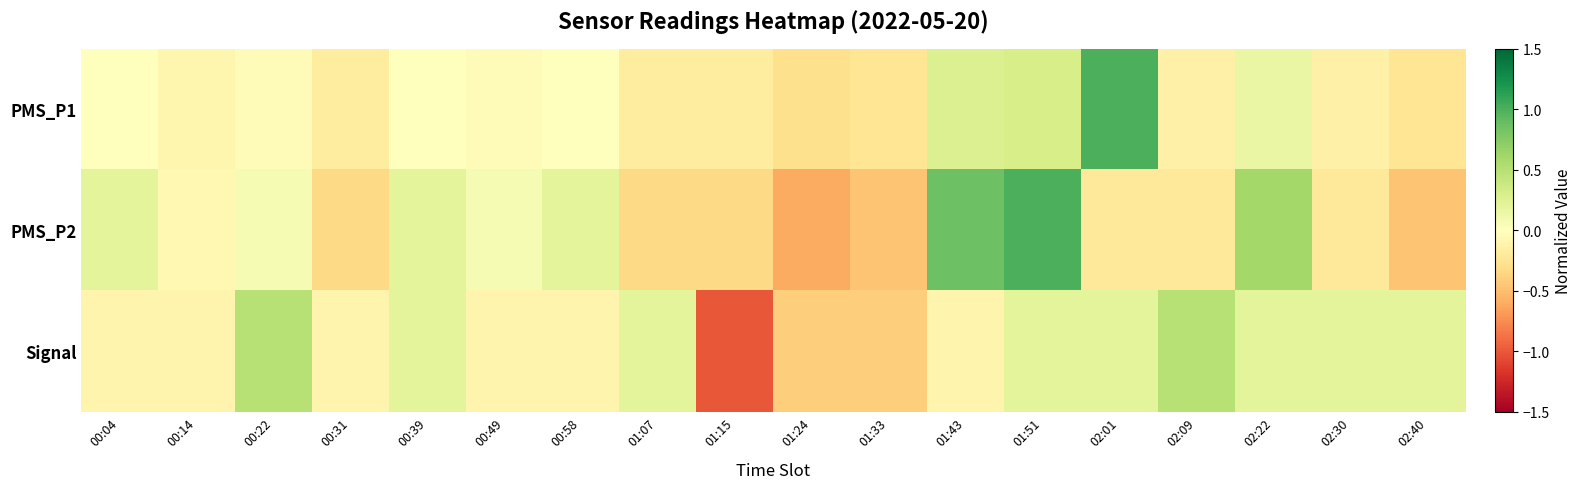

What is the difference between the highest and lowest values at 01:51?

0.8